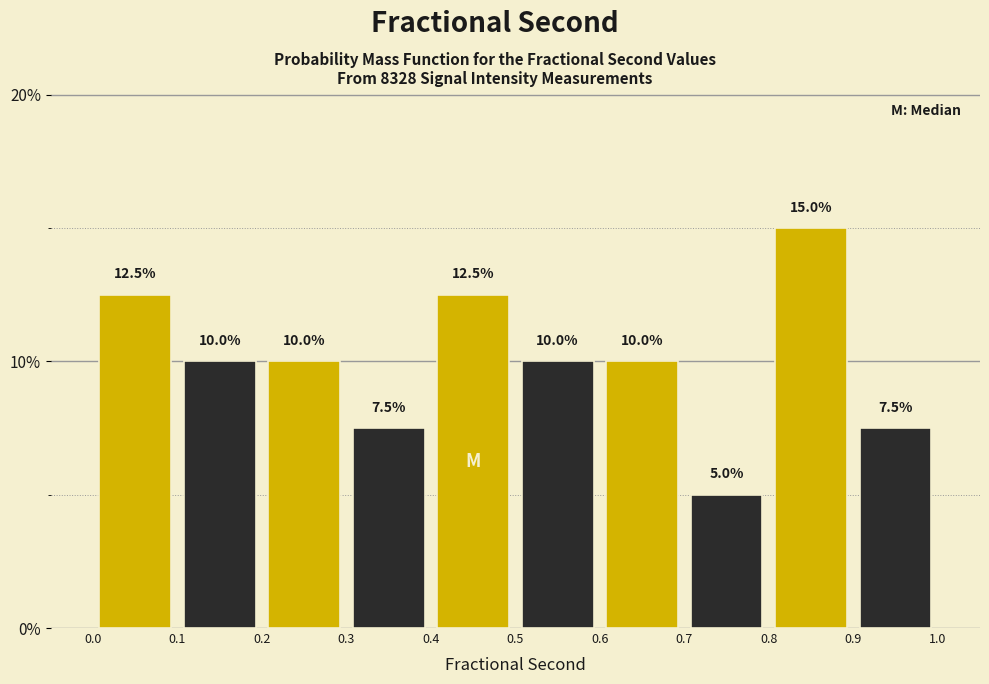

Which range on the x-axis has the tallest bar?

0.8 to 0.9